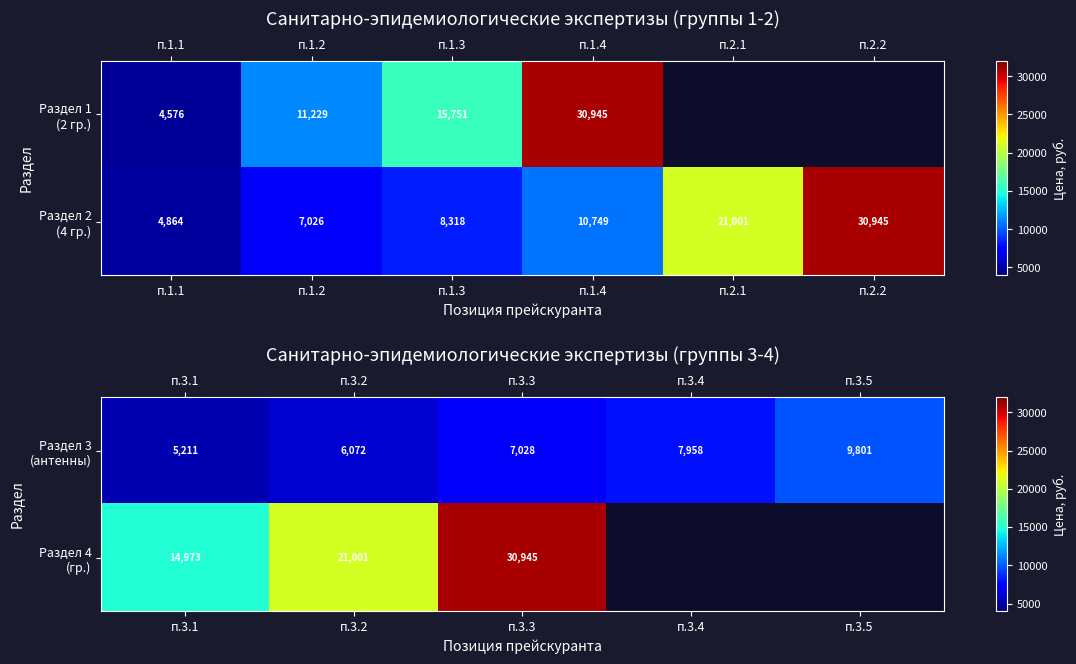

Between п.3.1 and п.3.5, which series saw the biggest shift?

Раздел 3 (антенны)